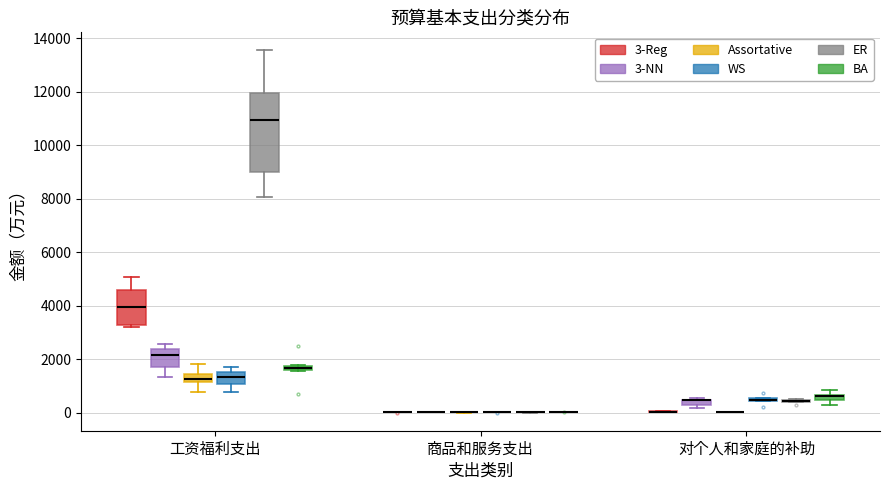

Which box is the tallest, from its lower edge to its upper edge?

工资福利支出 (ER)